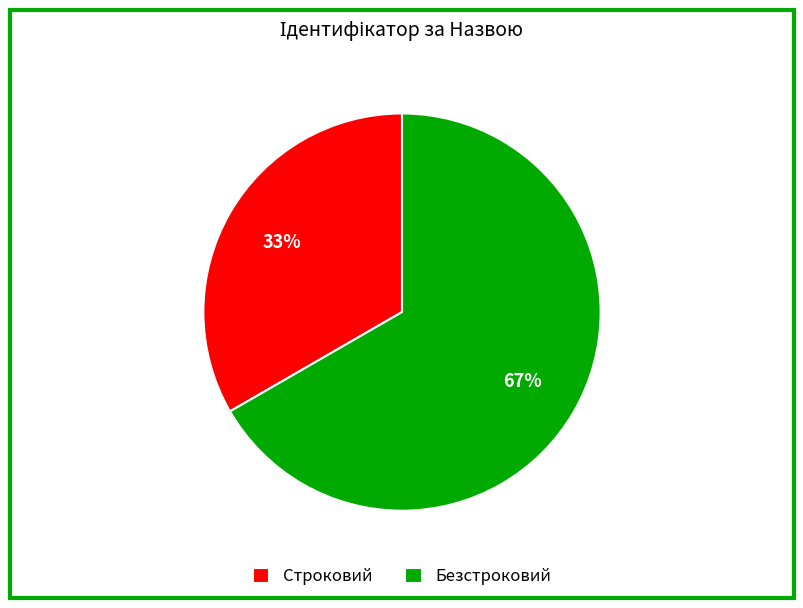

To the nearest percent, what percentage of the pie is Строковий?

33%